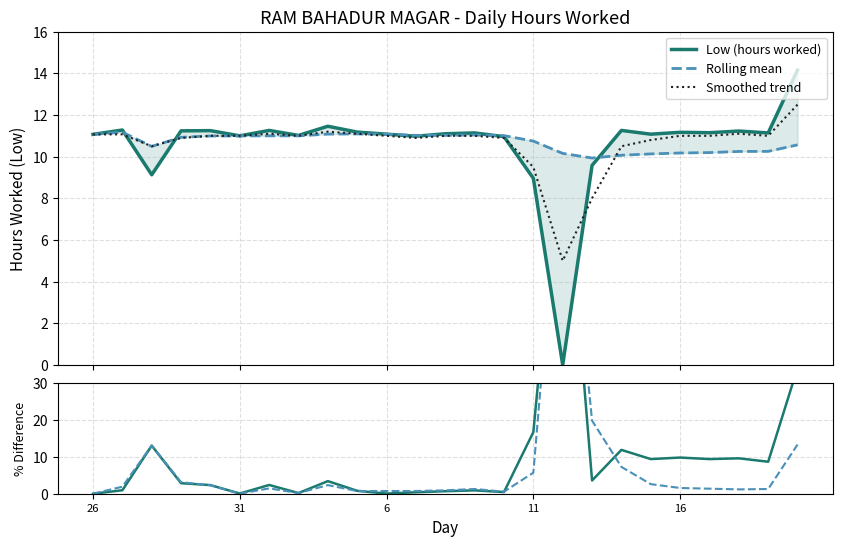

How many lines are shown in the chart?

5